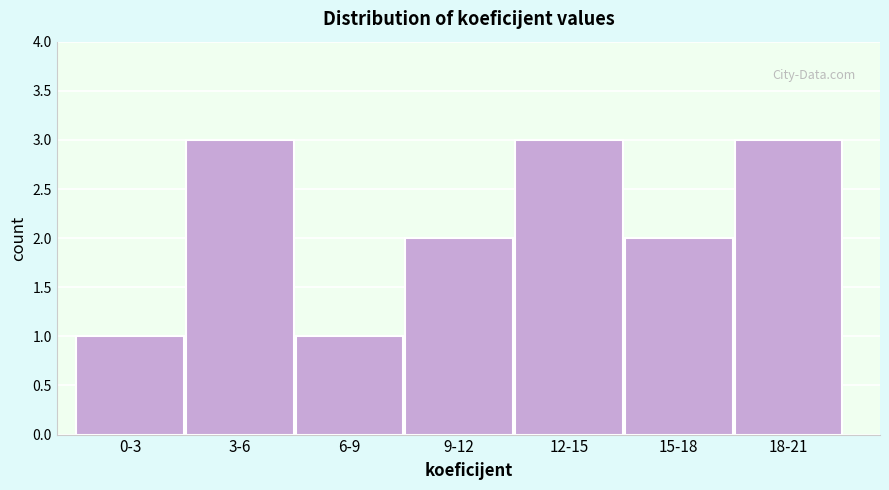

Reading right to left, what are all the values shown in this chart?

18-21=3	15-18=2	12-15=3	9-12=2	6-9=1	3-6=3	0-3=1